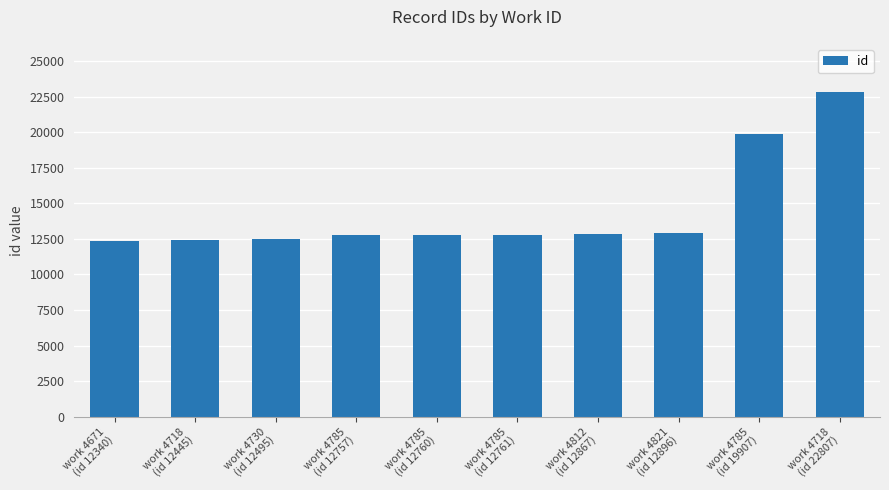

How many series are shown in this chart?

1